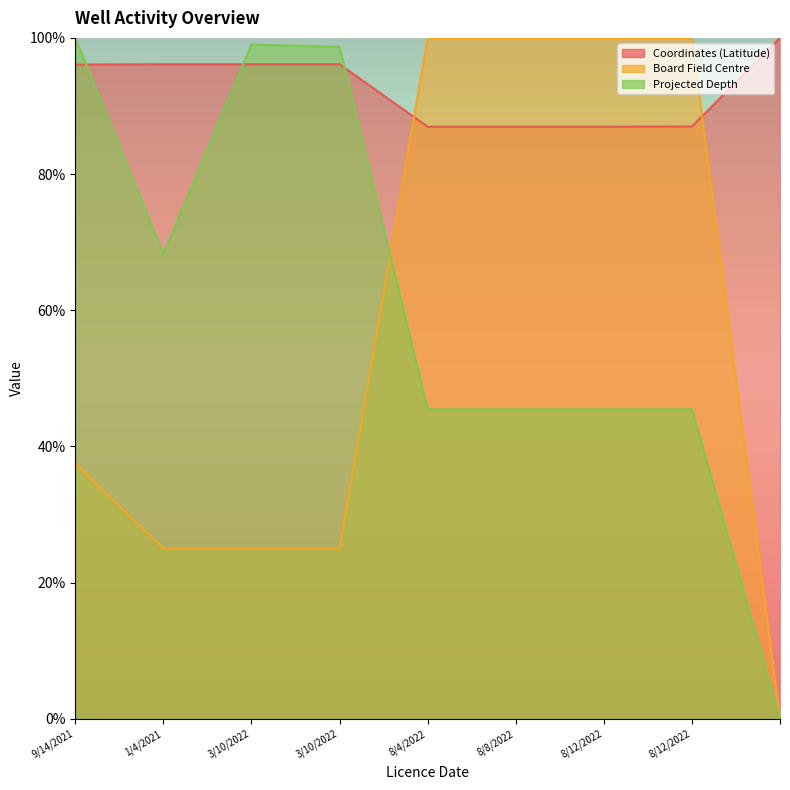

Reading right to left, what are all the values shown in this chart?

Coordinates (Latitude): =100.0	8/12/2022=87.0	8/12/2022=87.0	8/8/2022=87.0	8/4/2022=87.0	3/10/2022=96.1	3/10/2022=96.1	1/4/2021=96.1	9/14/2021=96.1
Board Field Centre: =0.0	8/12/2022=100.0	8/12/2022=100.0	8/8/2022=100.0	8/4/2022=100.0	3/10/2022=25.0	3/10/2022=25.0	1/4/2021=25.0	9/14/2021=37.5
Projected Depth: =0.0	8/12/2022=45.4	8/12/2022=45.4	8/8/2022=45.4	8/4/2022=45.4	3/10/2022=98.7	3/10/2022=99.0	1/4/2021=68.3	9/14/2021=100.0